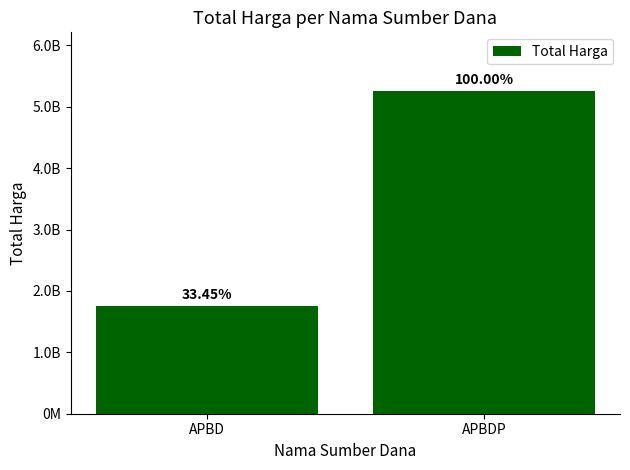

What is the change in value from APBD to APBDP?

+3504583735